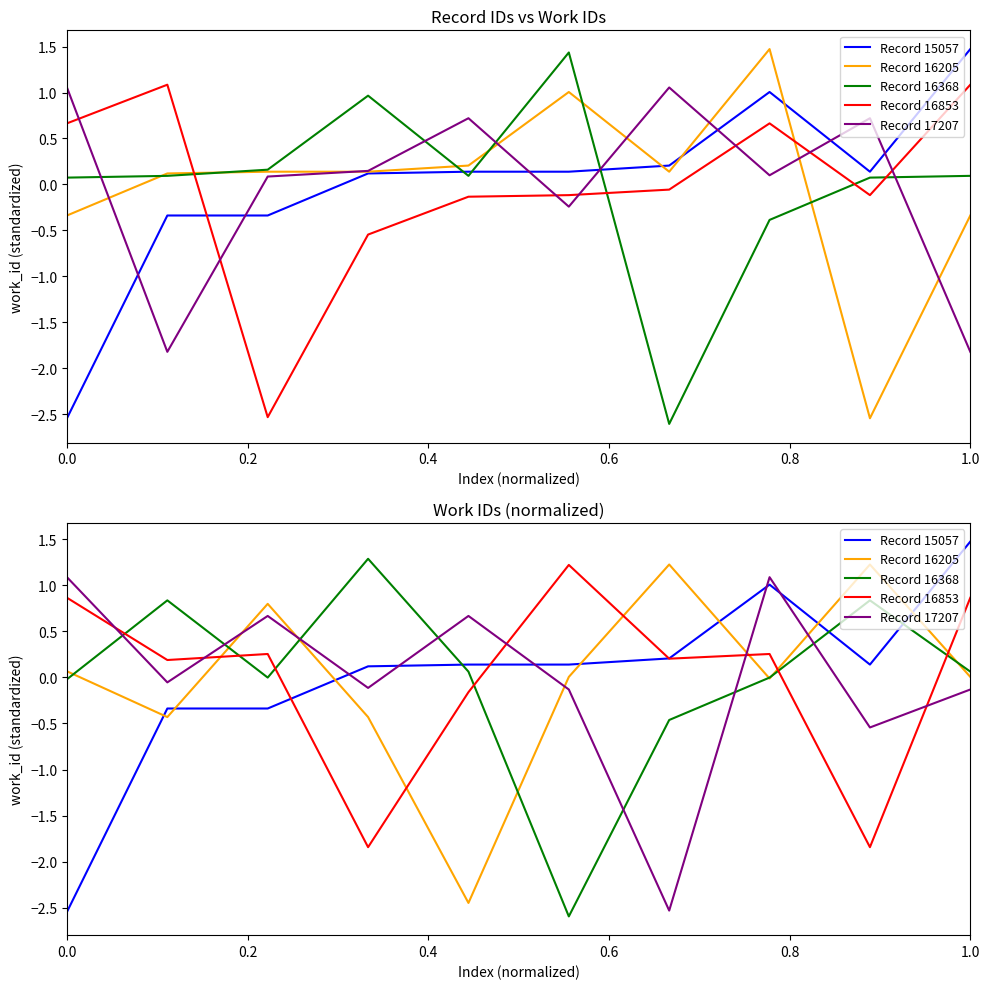

At which category does Record 17207 reach its first local peak?

0.4